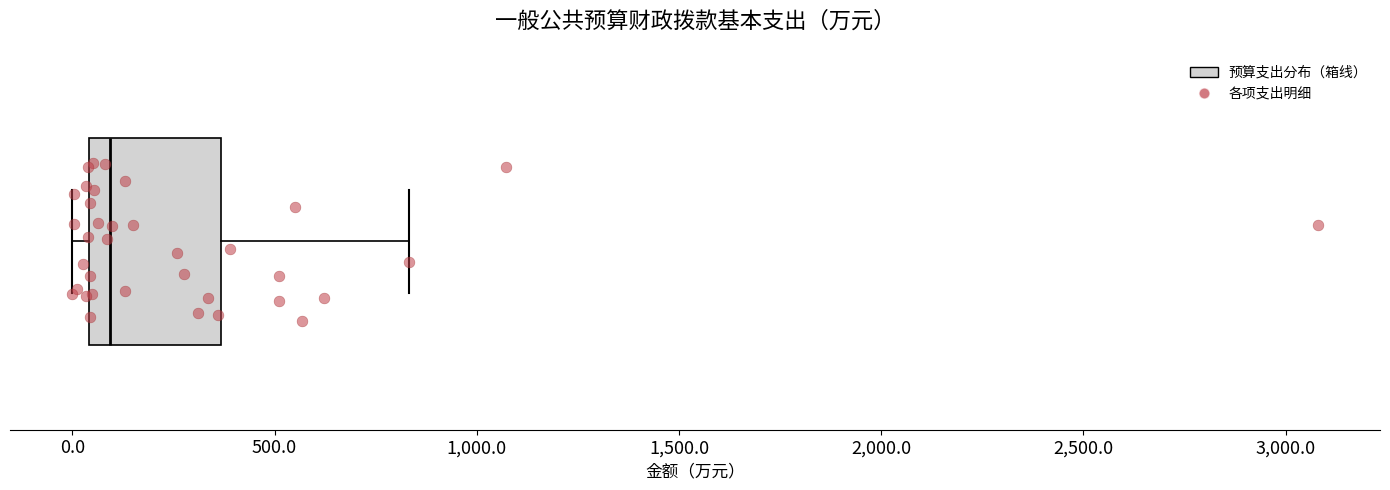

Transcribe this box plot: give where the median line is, the range the box spans, and where the two whiskers end, as read against the x-axis. The values are not printed on the chart, so give them approximately, as read against the axis.

median 100, box 50 to 350, whiskers 0 to 850